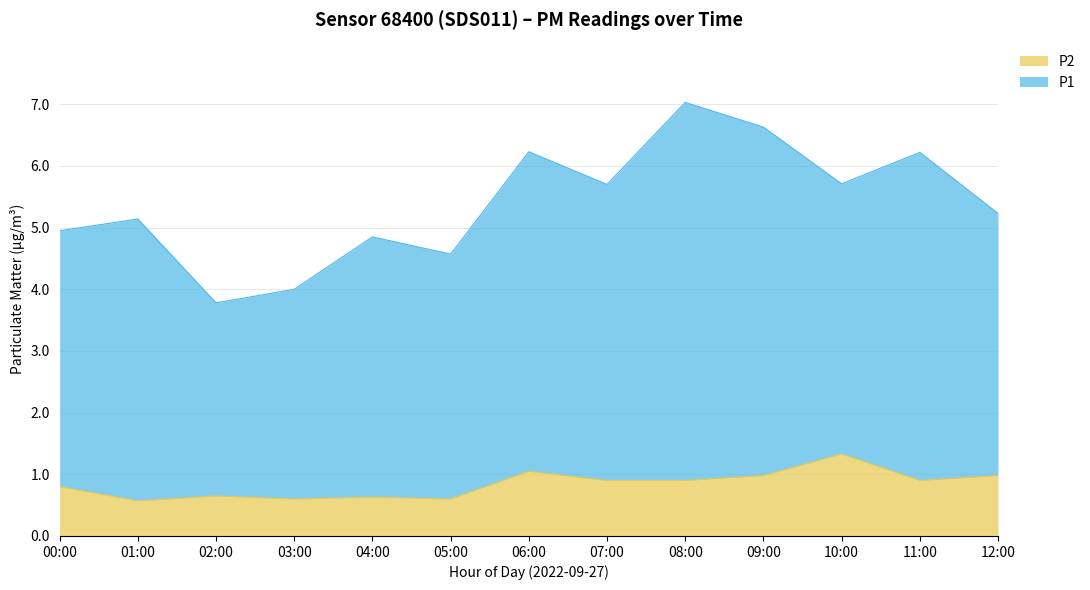

What is the value of the 6th point from the left?

0.6